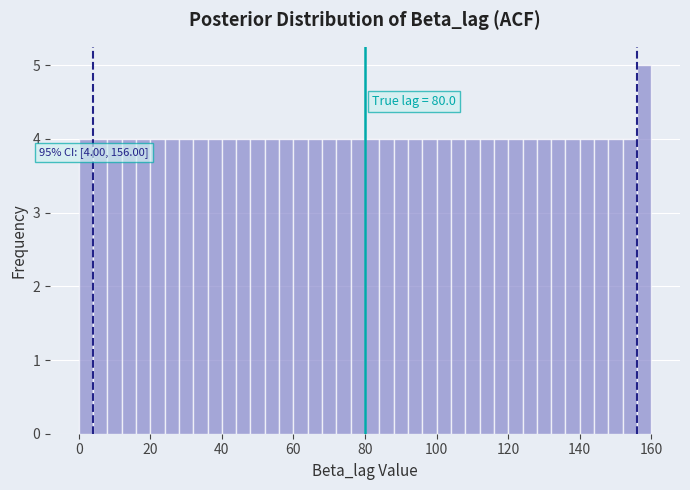

Around what value on the x-axis is the tallest bar? Give the approximate position of its centre, as read against the axis.

158